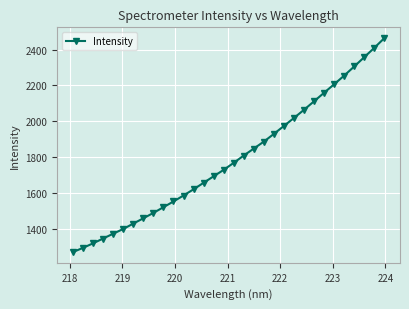

What is the smallest value displayed?

1273.4